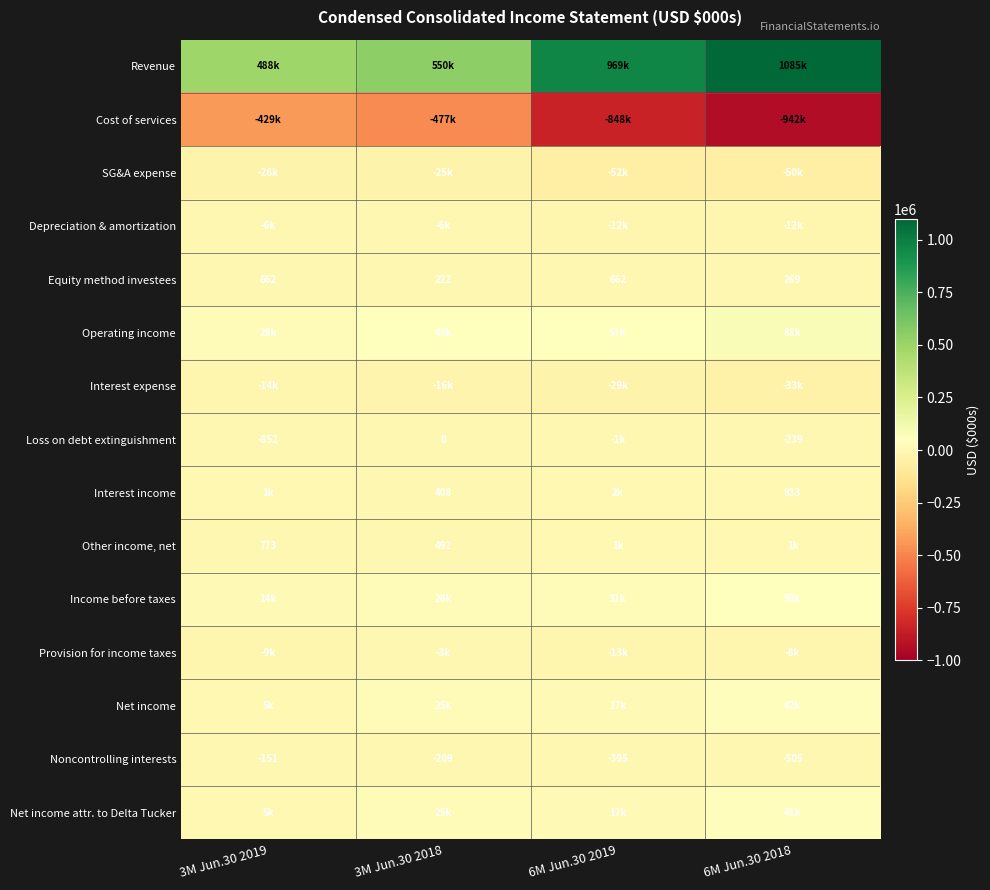

The value of Equity method investees at 6M Jun.30 2018 is 269. True or false?

True